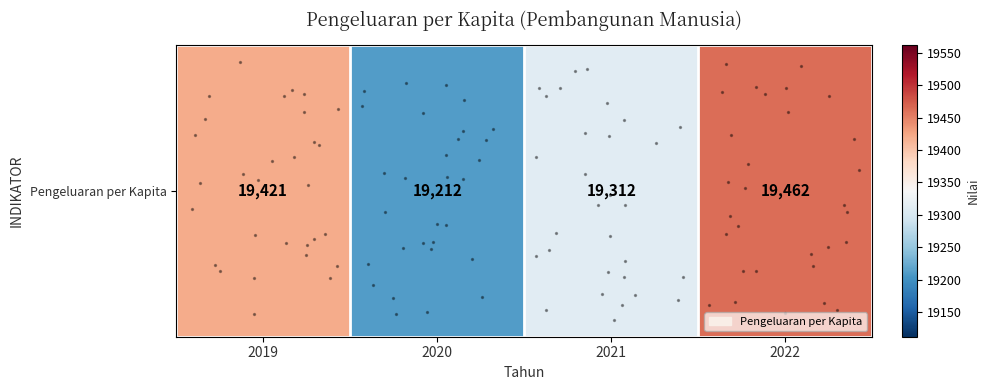

The value at 2022 is 34058. True or false?

False